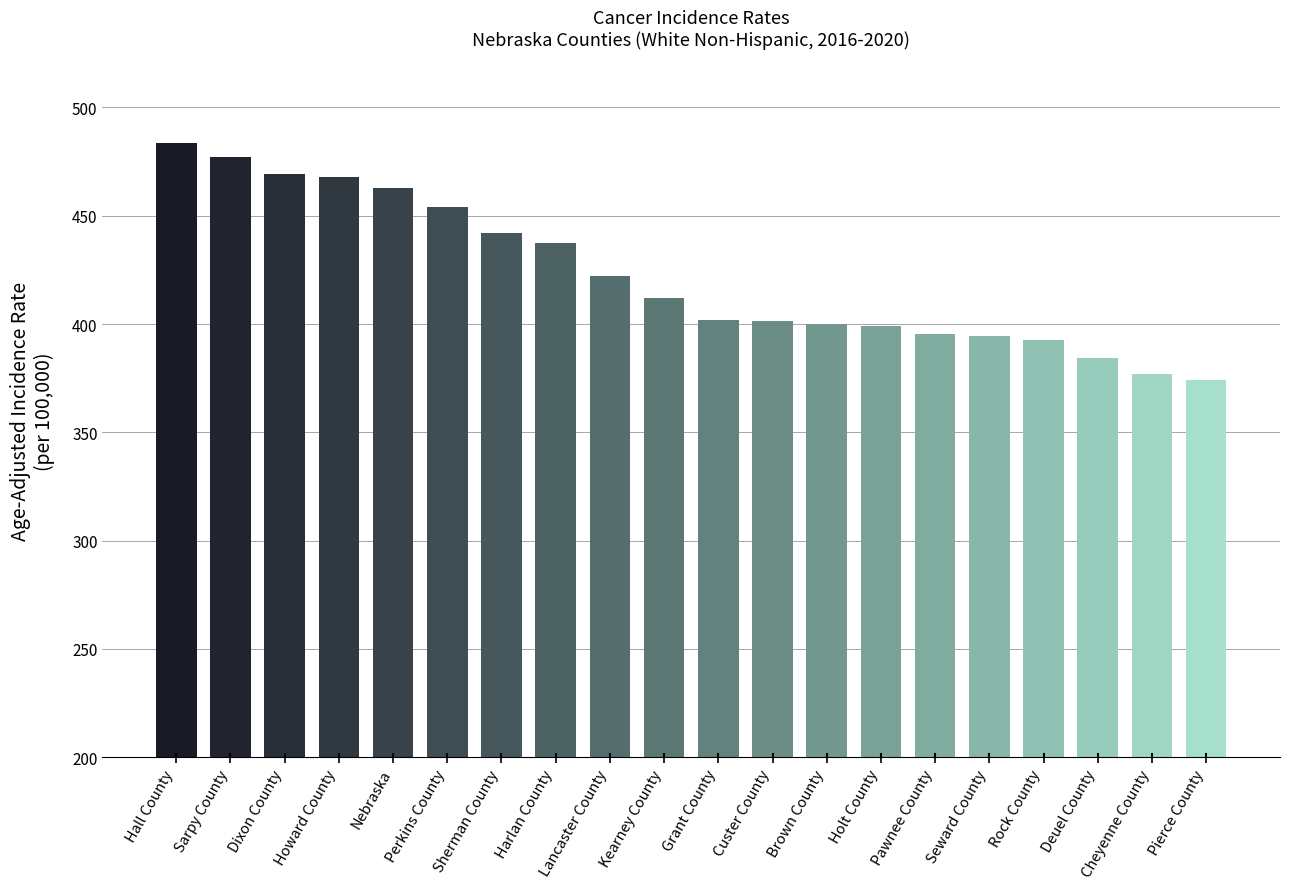

How many data points are above 411?

10